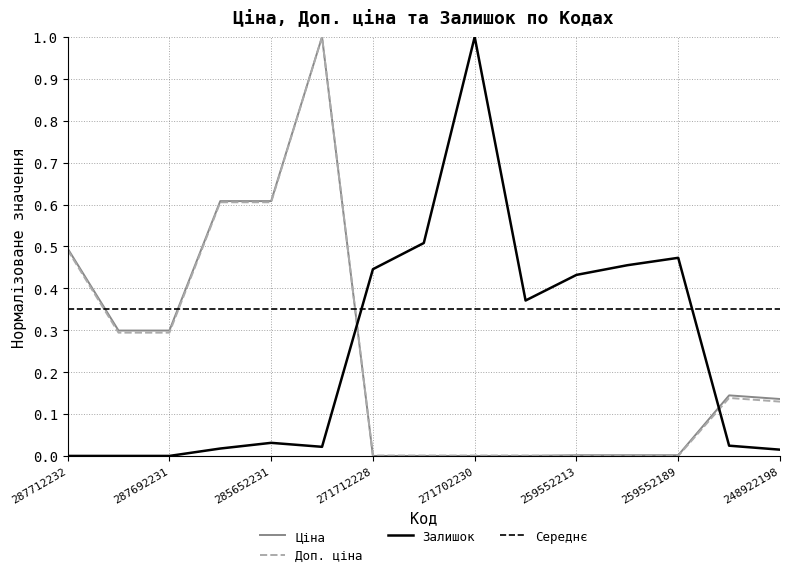

Reading left to right, extract all data points from this chart.

Ціна: 287712232=0.5	287692233=0.3	287692231=0.3	285652233=0.6	285652231=0.6	285672232=1.0	271712228=0.0	271712227=0.0	271702230=0.0	271702229=0.0	259552213=0.0	259552212=0.0	259552189=0.0	273702193=0.1	248922198=0.1
Доп. ціна: 287712232=0.5	287692233=0.3	287692231=0.3	285652233=0.6	285652231=0.6	285672232=1.0	271712228=0.0	271712227=0.0	271702230=0.0	271702229=0.0	259552213=0.0	259552212=0.0	259552189=0.0	273702193=0.1	248922198=0.1
Залишок: 287712232=0.0	287692233=0.0	287692231=0.0	285652233=0.0	285652231=0.0	285672232=0.0	271712228=0.4	271712227=0.5	271702230=1.0	271702229=0.4	259552213=0.4	259552212=0.5	259552189=0.5	273702193=0.0	248922198=0.0